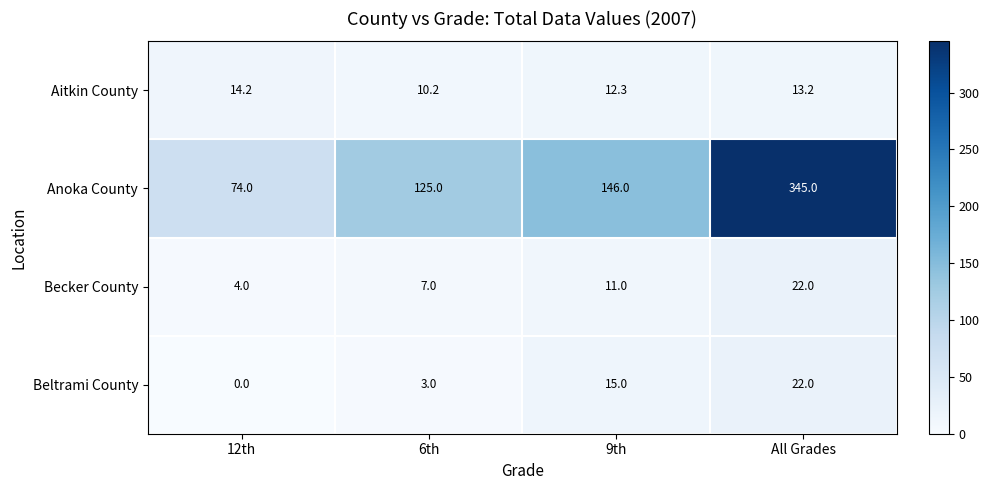

Where does the Aitkin County series first go above 13?

12th